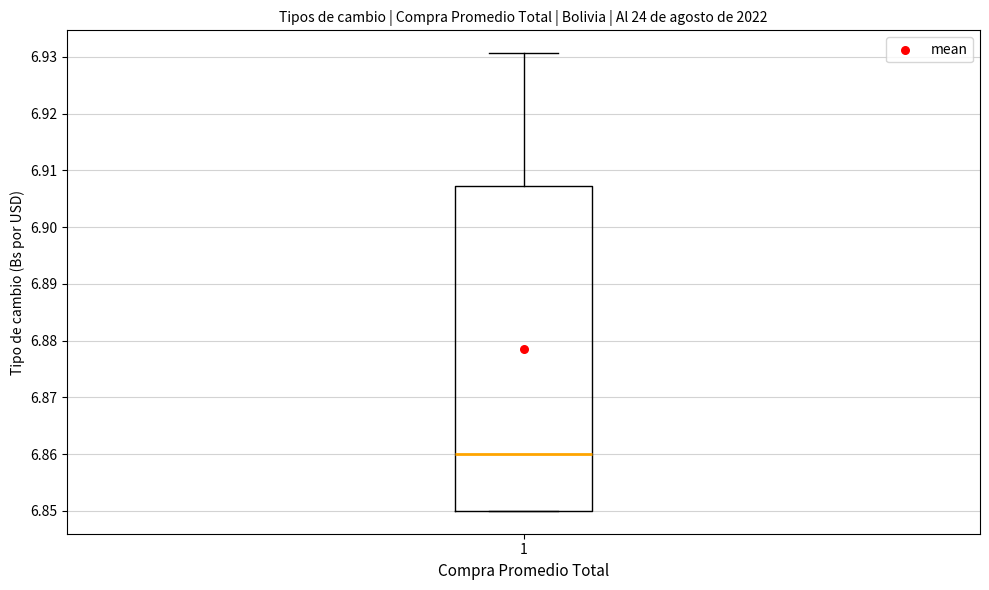

Read this box plot against the y-axis: the position of the median line, the range covered by the box, and the ends of both whiskers. The values are not printed on the chart, so give them approximately, as read against the axis.

median 6.860, box 6.850 to 6.907, whiskers 6.850 to 6.931